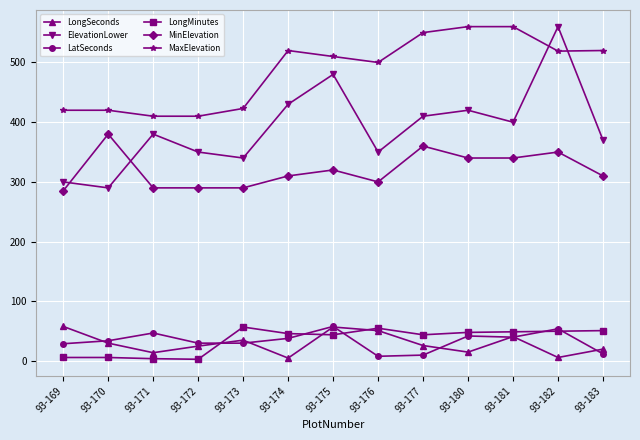

Where is the first local maximum for MinElevation?

93-170